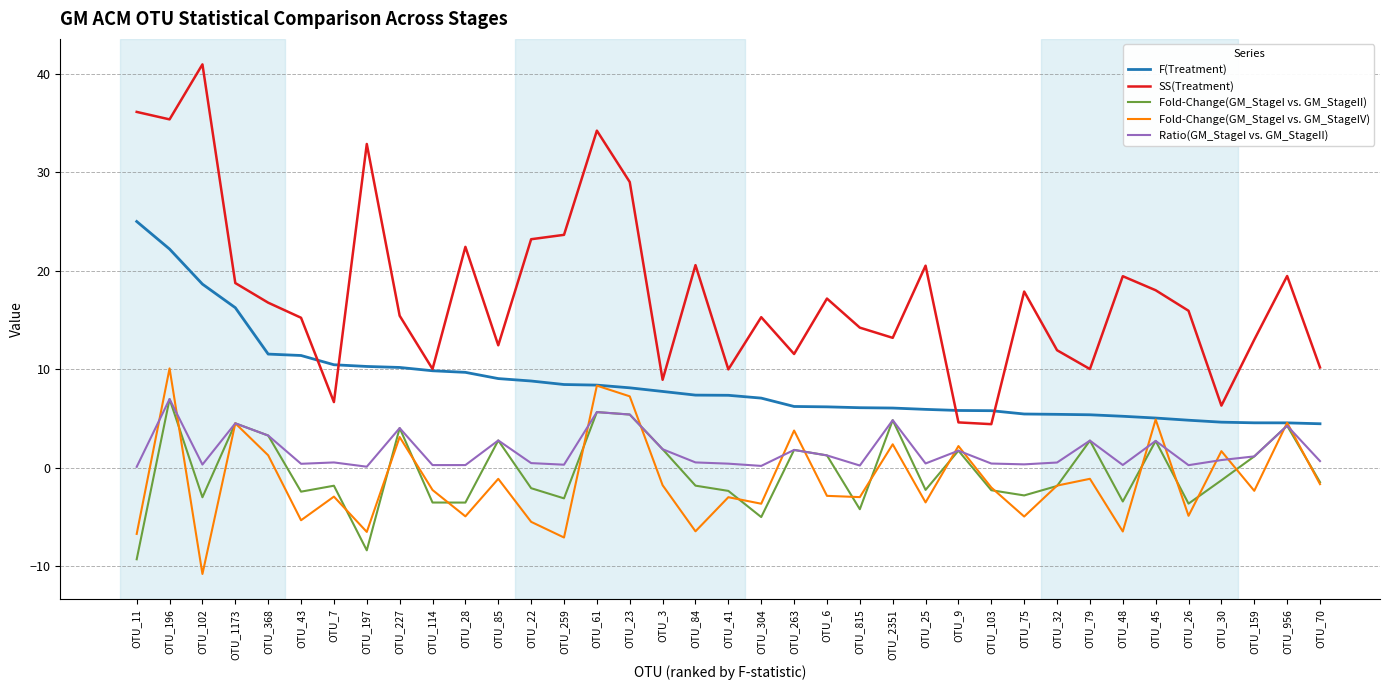

At OTU_30, list the series in order from smallest to largest.

Fold-Change(GM_StageI vs. GM_StageII), Ratio(GM_StageI vs. GM_StageII), Fold-Change(GM_StageI vs. GM_StageIV), F(Treatment), SS(Treatment)